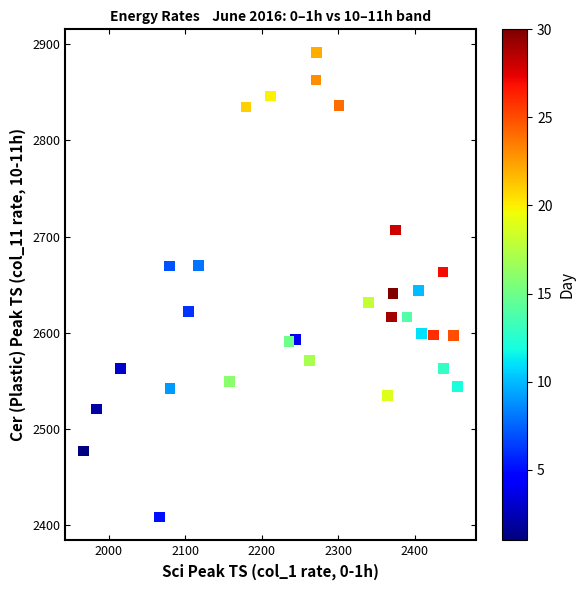

What is the range of X values (max minus min)?

488.6